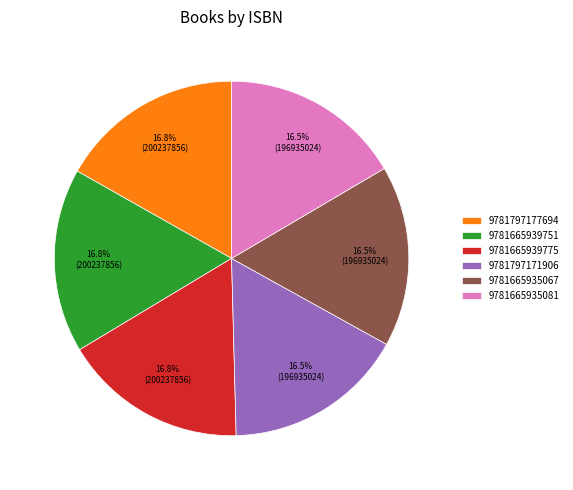

The 9781797171906 slice represents 28% of the pie. True or false?

False